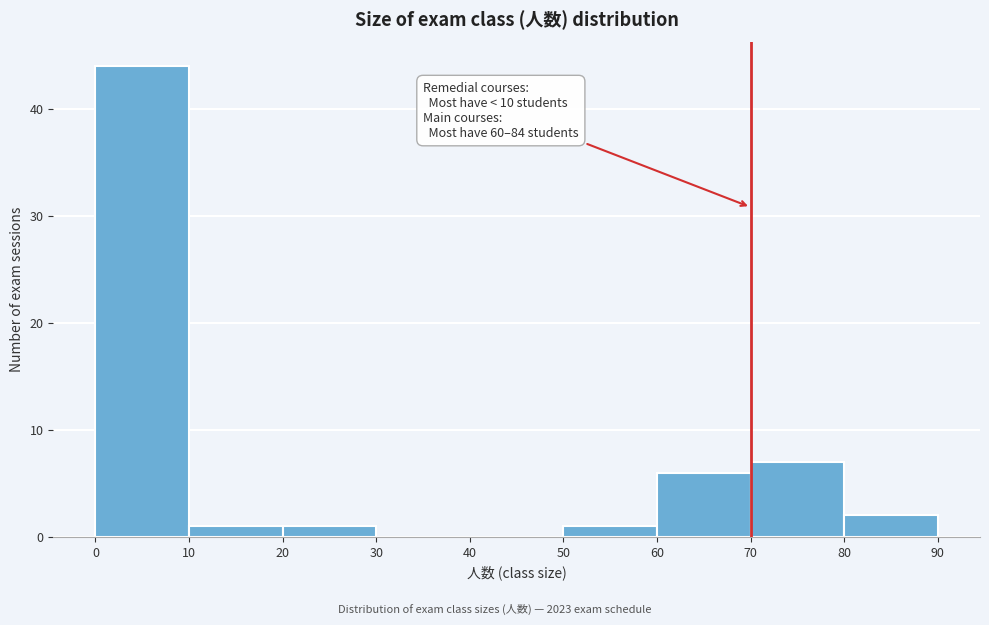

Over which range of the x-axis is the bar tallest?

0 to 10